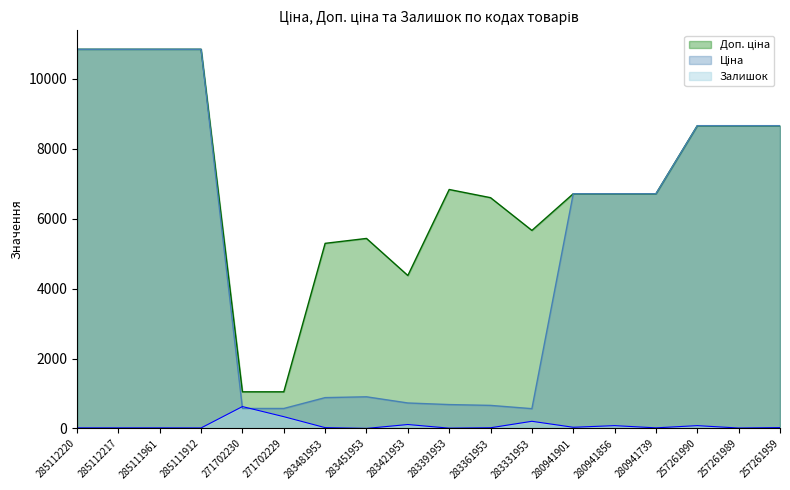

How many values in the Залишок series are below 24?

9